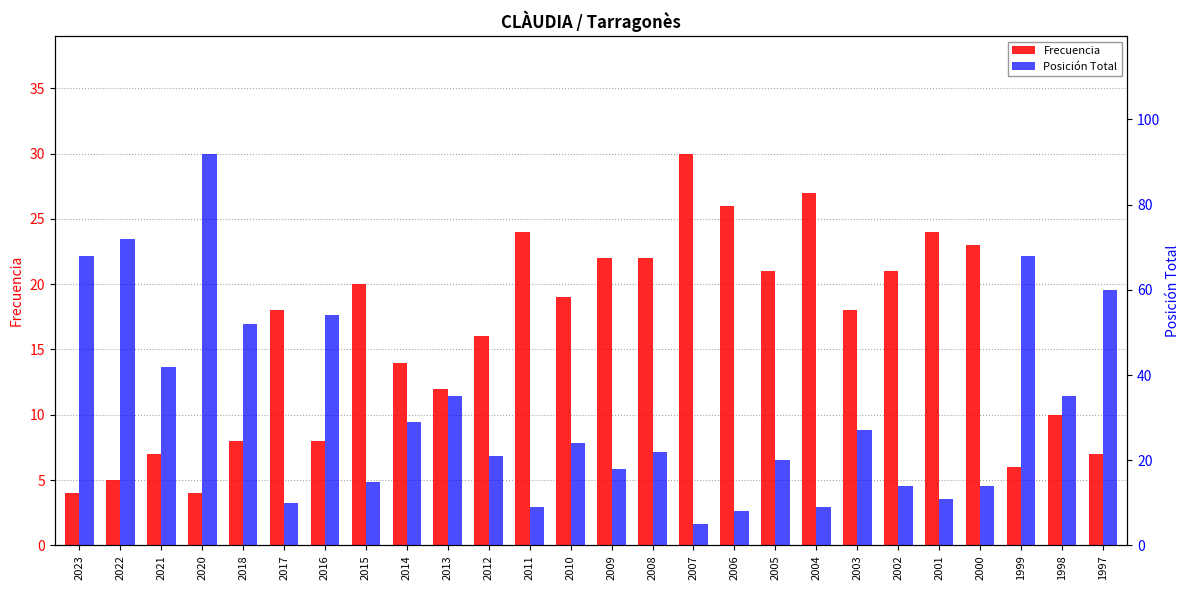

Does the chart contain stacked bars?

No